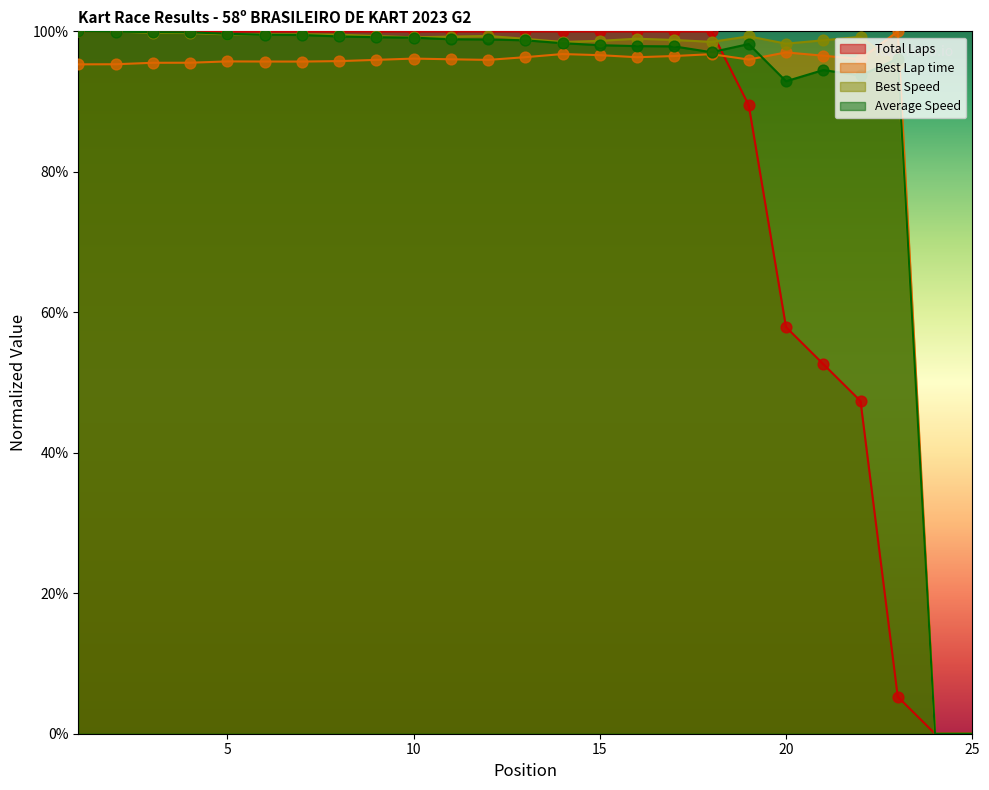

What are all the series names shown in the legend?

Total Laps, Best Lap time, Best Speed, Average Speed